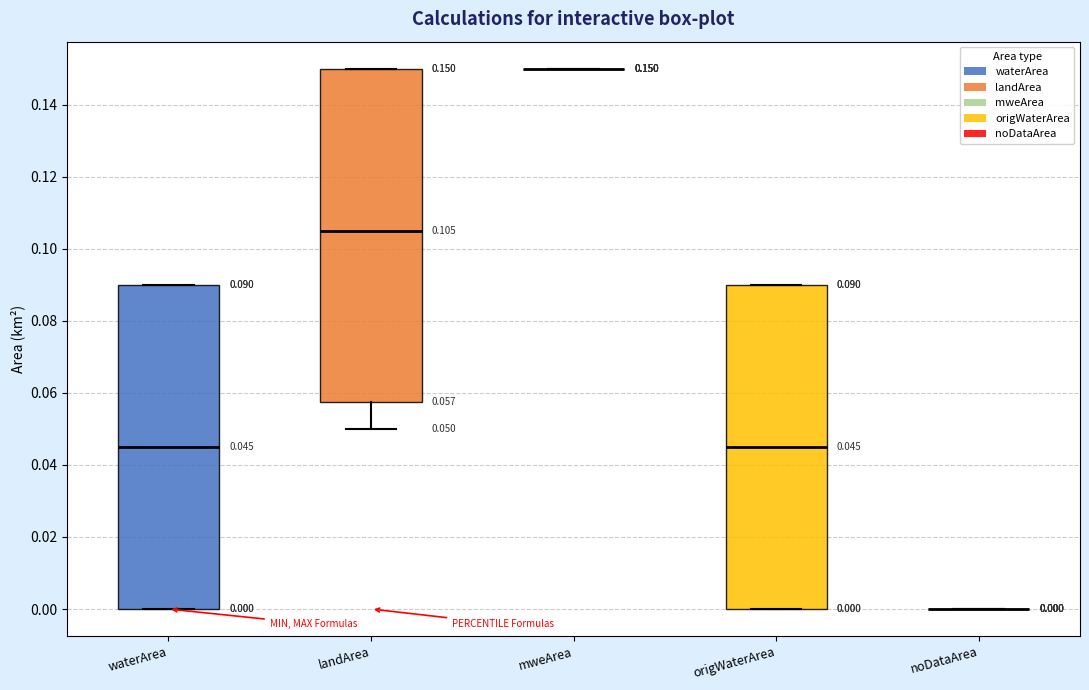

Which box is the tallest, from its lower edge to its upper edge?

landArea